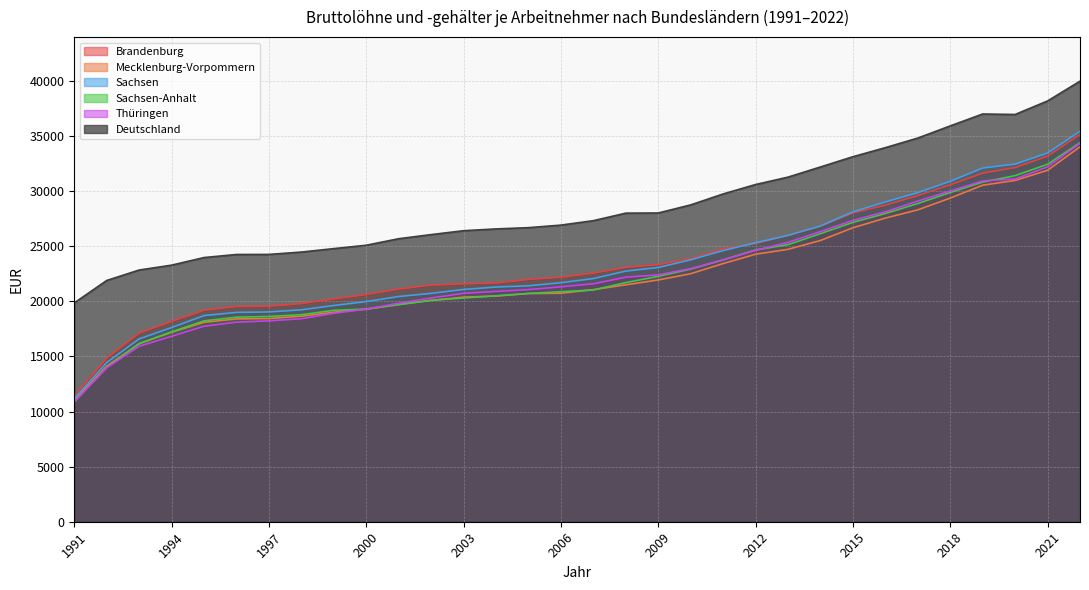

Where does the Brandenburg series first go above 22563?

2008